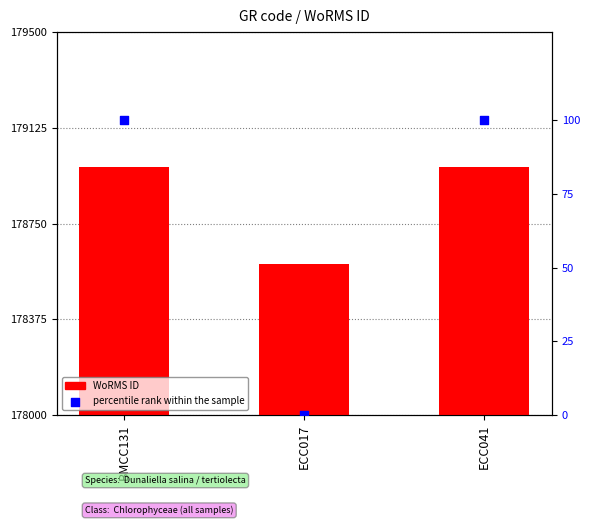

At which category is the sum across all series the highest?

BMCC131